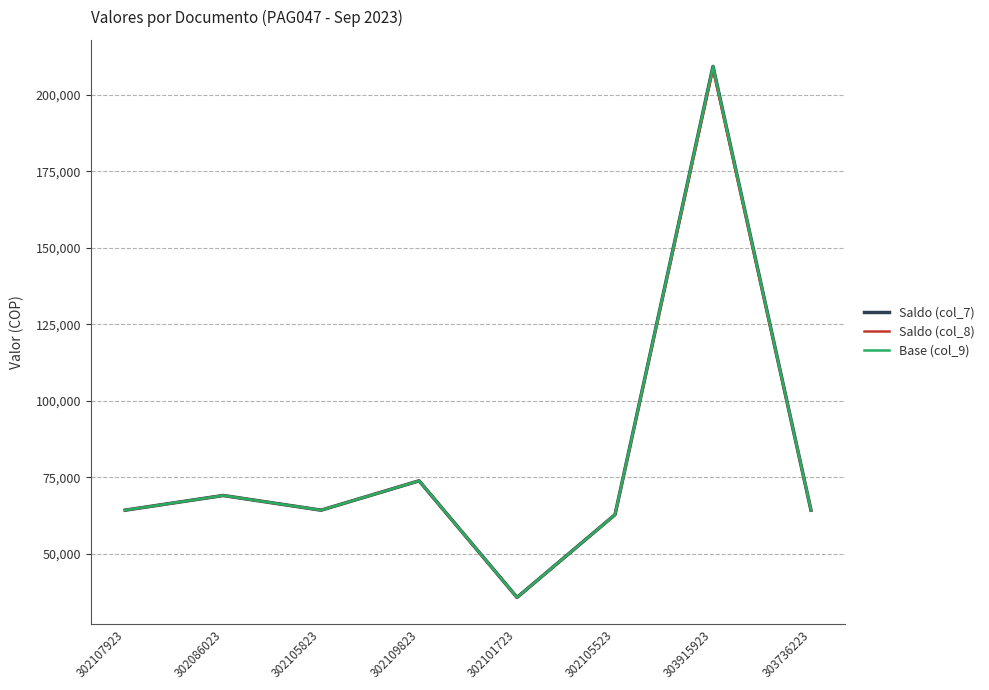

How many interior local valleys does the Saldo (col_7) series have?

2